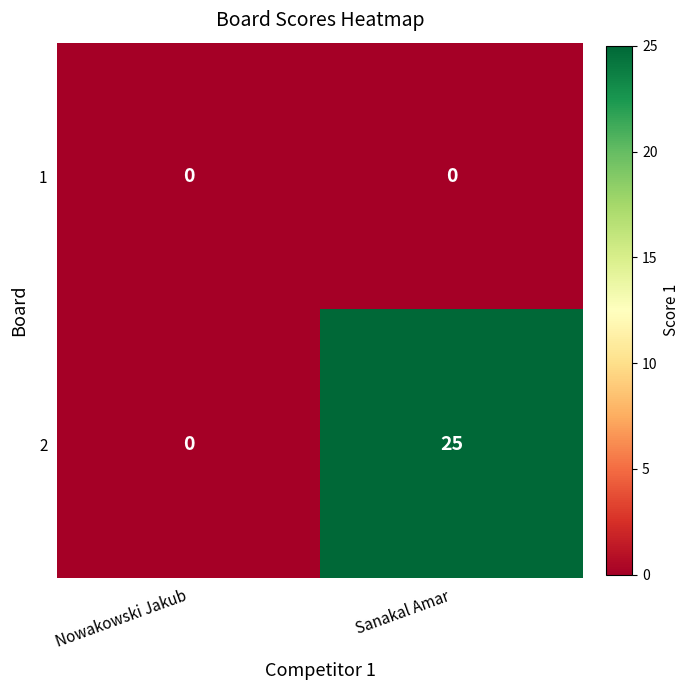

Rank the series by their maximum value, from lowest to highest.

1, 2